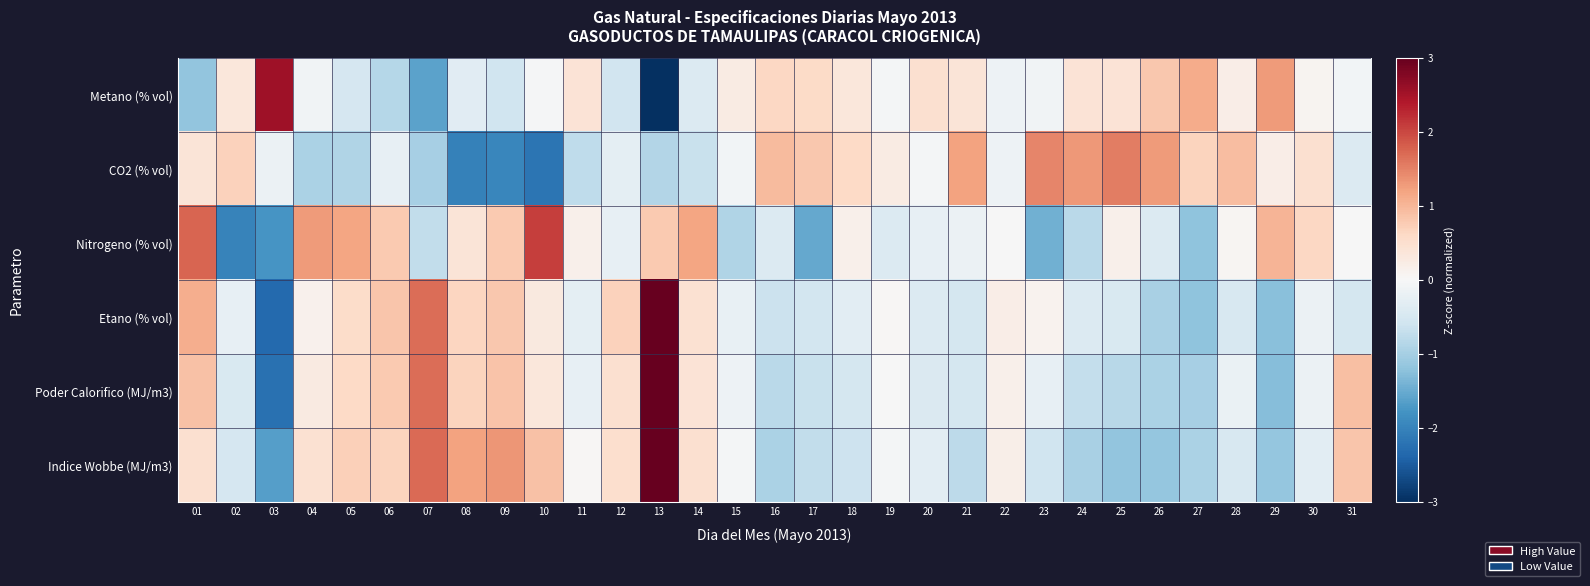

What is the greatest value displayed?

3.5